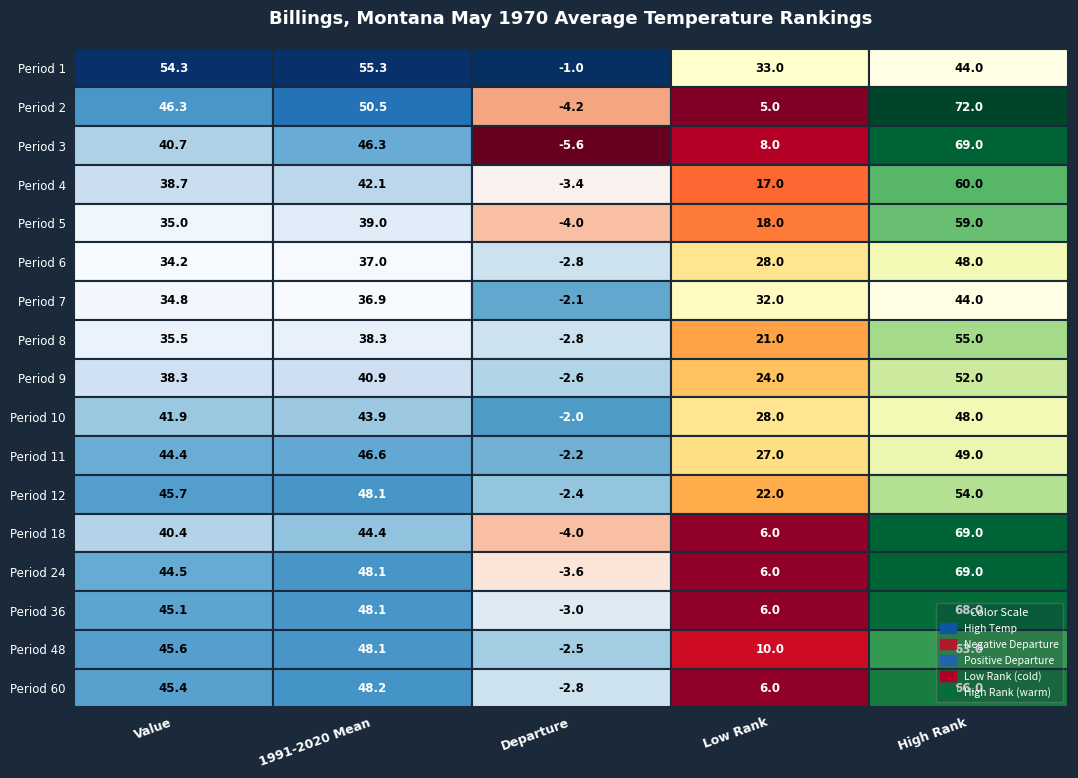

Rank the series at 0 from highest to lowest value.

1, 2, 12, 48, 60, 36, 24, 11, 10, 3, 18, 4, 9, 8, 5, 7, 6